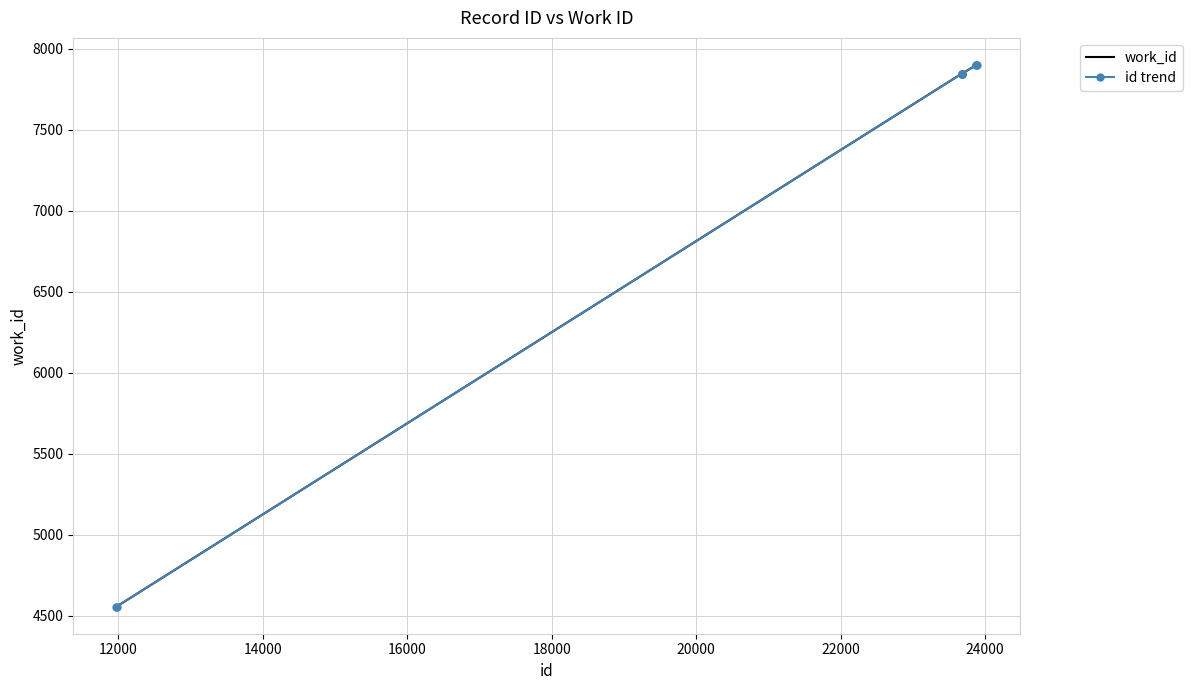

True or false: work_id and id trend intersect in this chart.

False